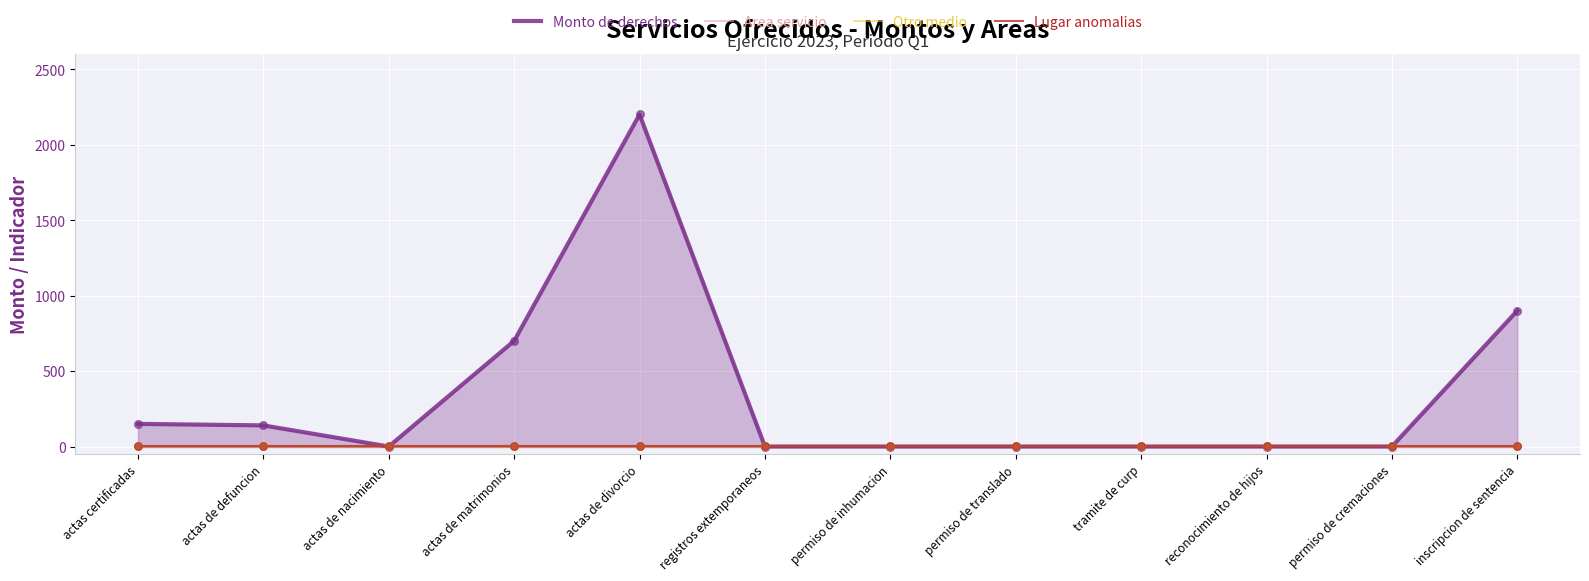

At which category is the sum across all series the highest?

actas de divorcio